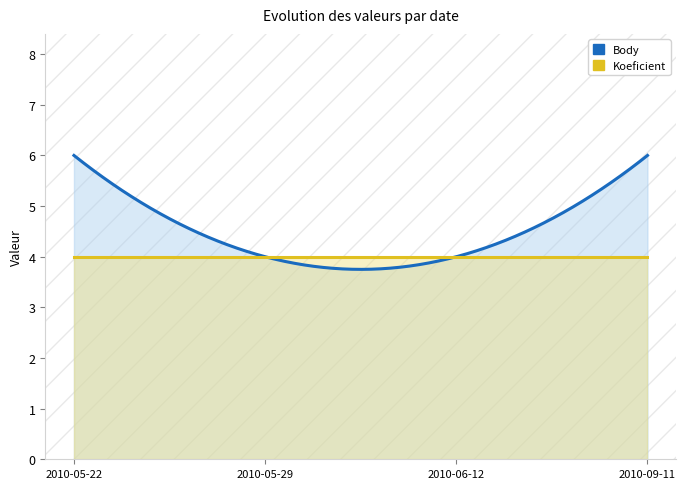

What is the total value across all series at 2010-05-29?

8